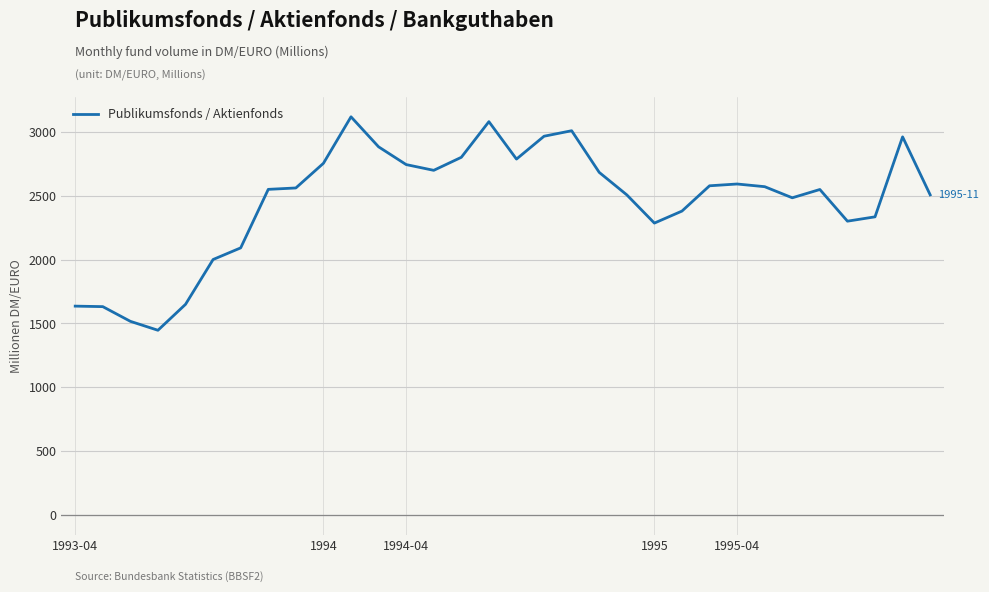

What is the maximum value shown in the chart?

3118